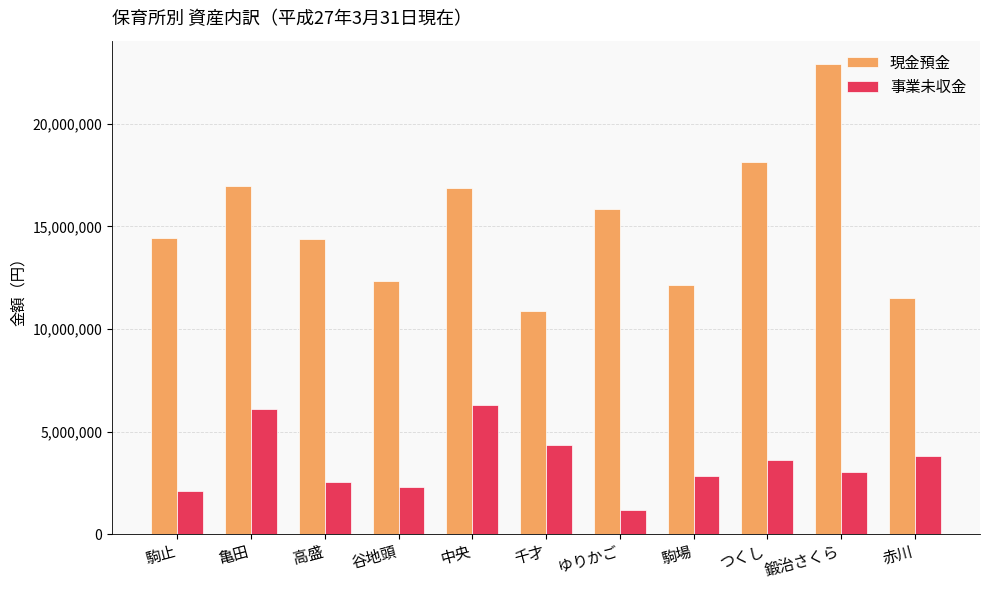

What is the approximate value of 現金預金 at 駒場, to the nearest 10?

12140340